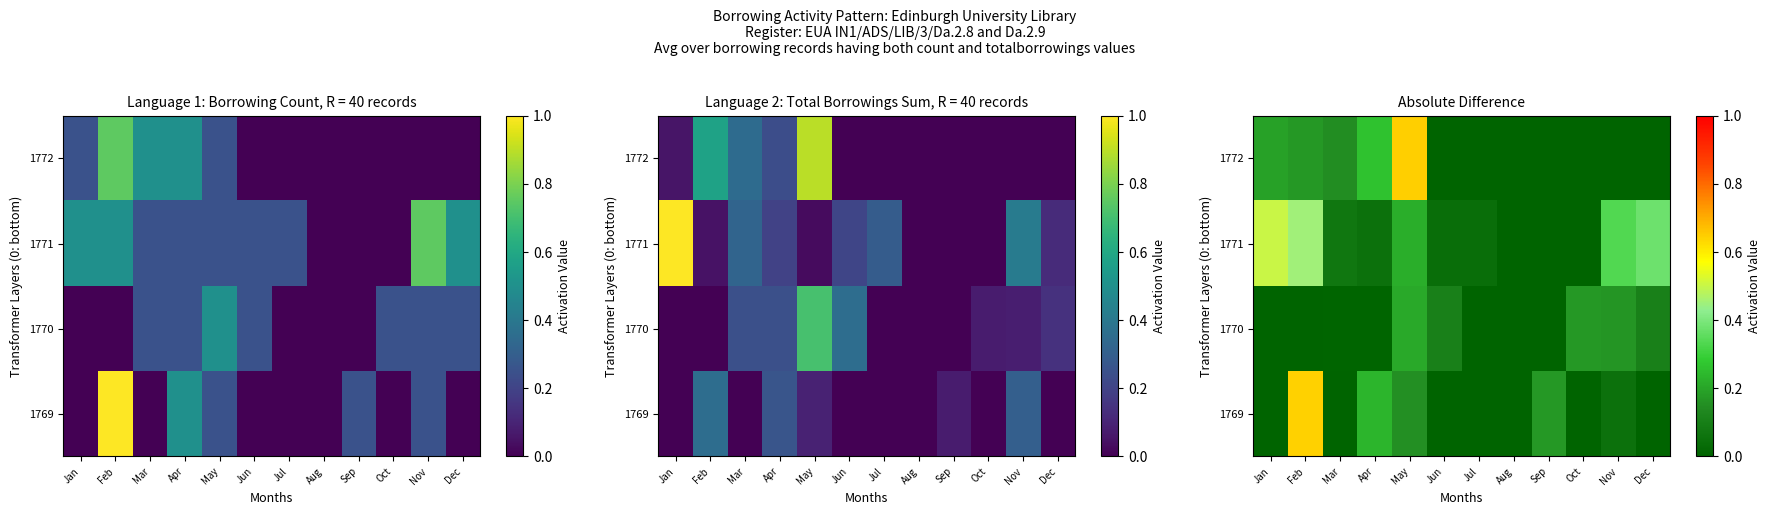

What is the total value across all series at Mar?

0.2